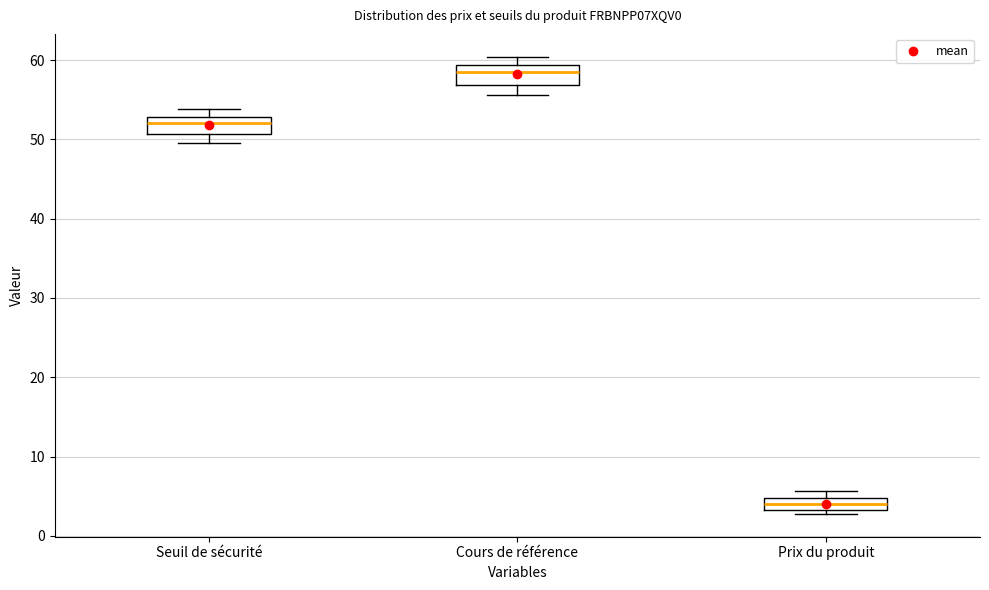

Which box's median line is the lowest?

Prix du produit